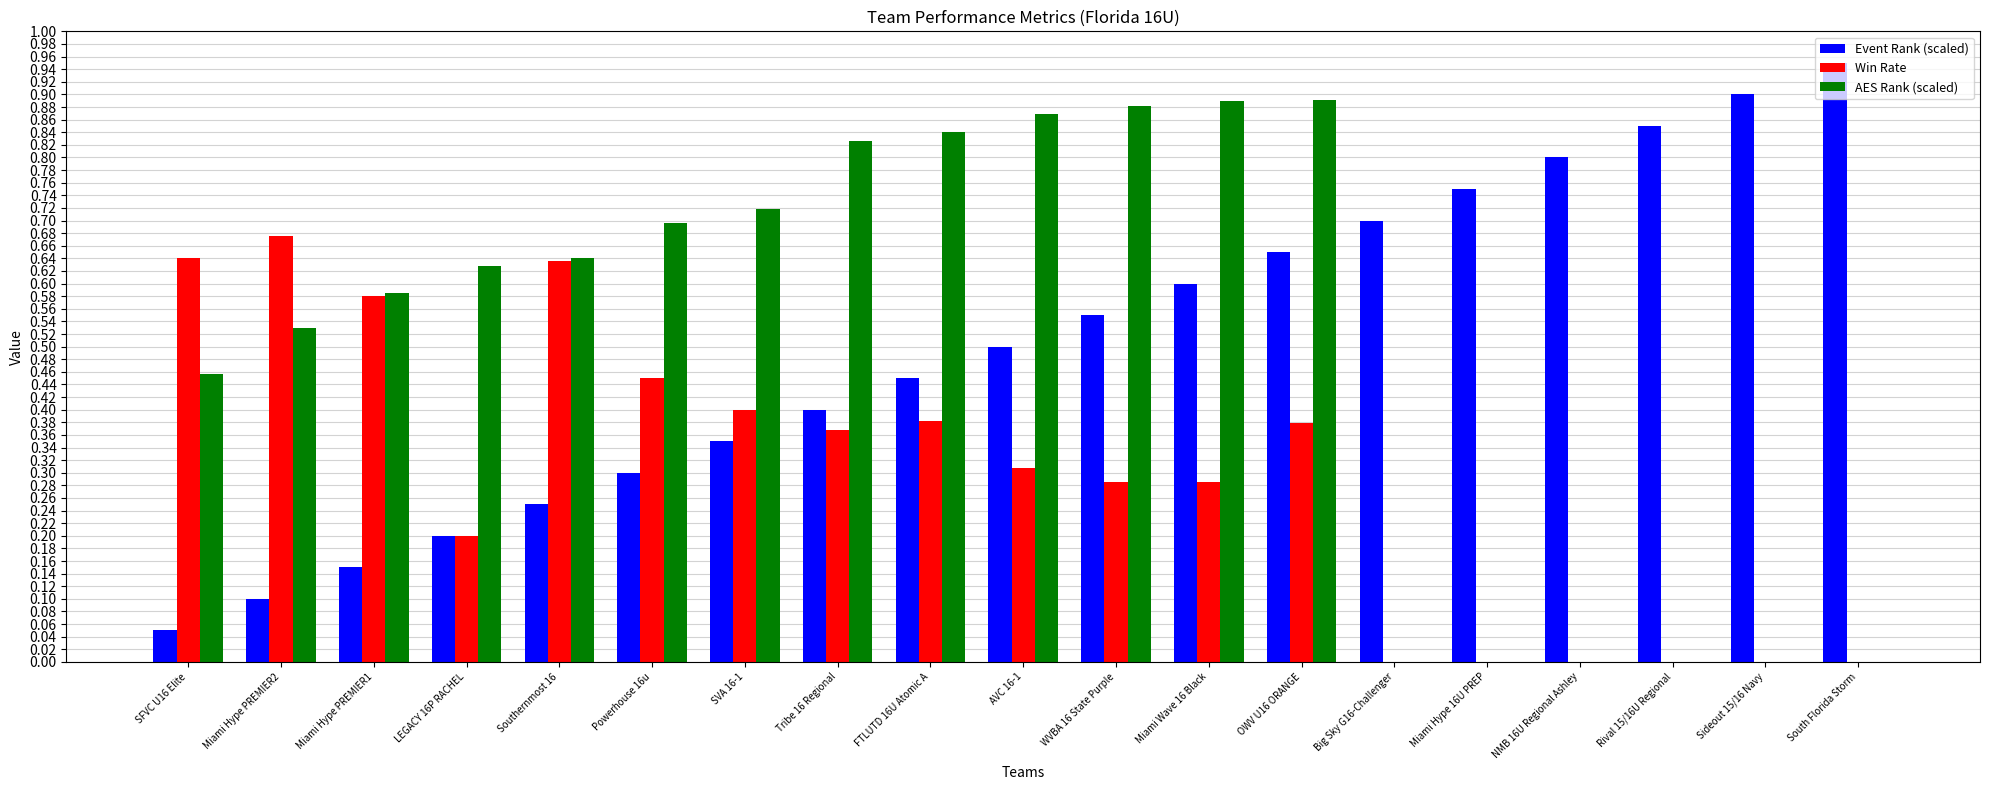

What is the total value across all series at WVBA 16 State Purple?

1.7